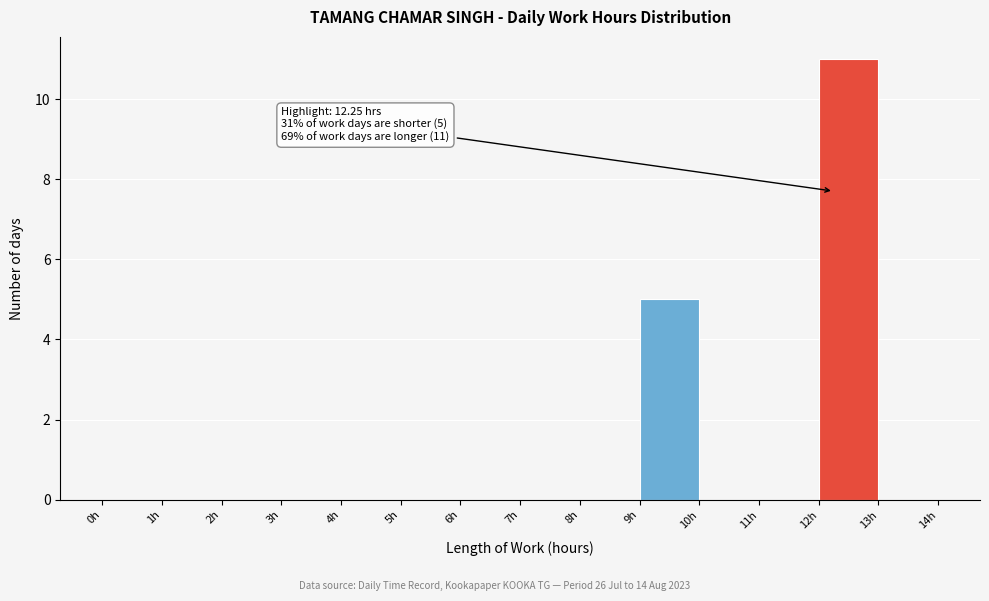

Over which range of the x-axis is the bar tallest?

12 to 13